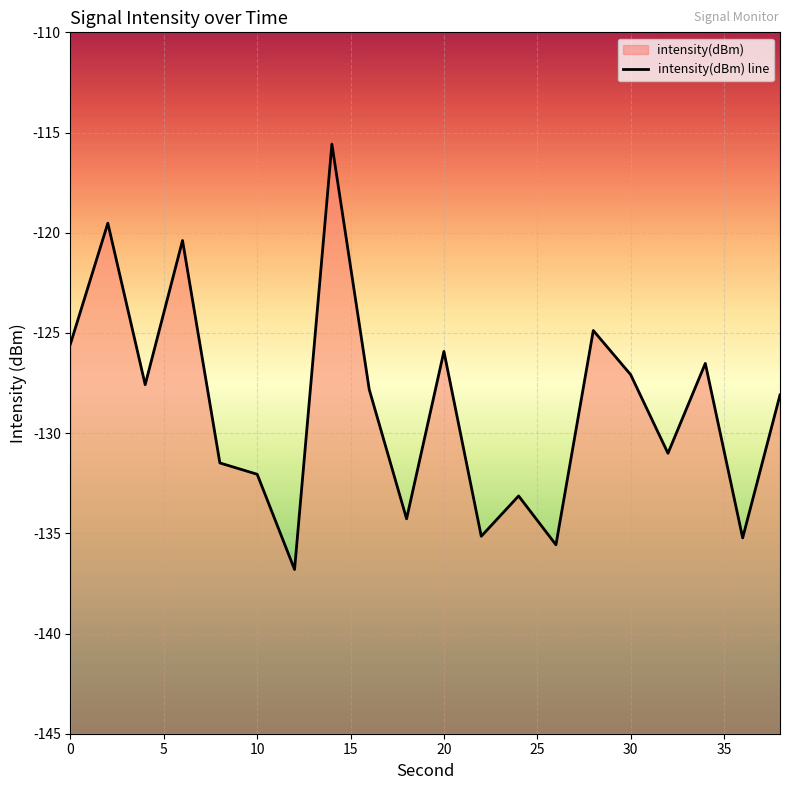

What is the average value?

-128.7